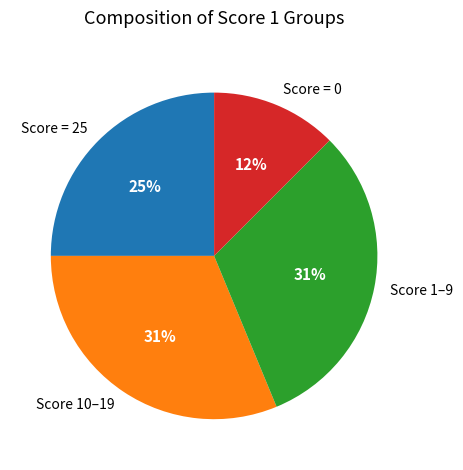

Is the sum of Score = 0 and Score 10–19 greater than half?

No